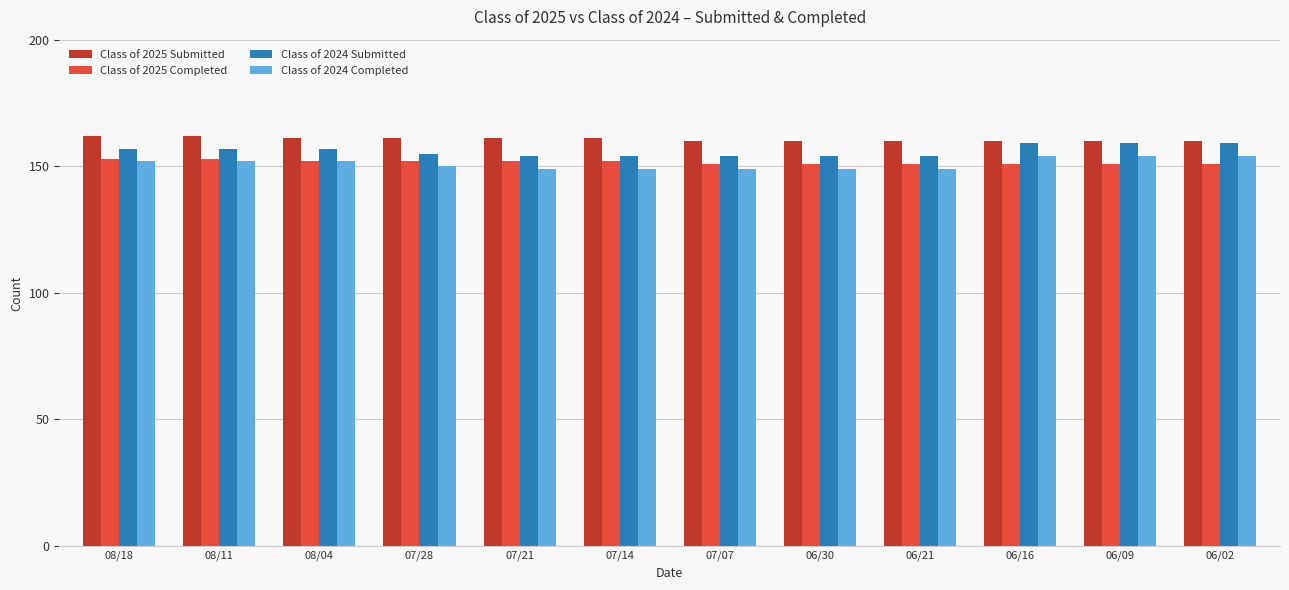

Reading left to right, list all the values displayed in this chart.

Class of 2025 Submitted: 08/18=162	08/11=162	08/04=161	07/28=161	07/21=161	07/14=161	07/07=160	06/30=160	06/21=160	06/16=160	06/09=160	06/02=160
Class of 2025 Completed: 08/18=153	08/11=153	08/04=152	07/28=152	07/21=152	07/14=152	07/07=151	06/30=151	06/21=151	06/16=151	06/09=151	06/02=151
Class of 2024 Submitted: 08/18=157	08/11=157	08/04=157	07/28=155	07/21=154	07/14=154	07/07=154	06/30=154	06/21=154	06/16=159	06/09=159	06/02=159
Class of 2024 Completed: 08/18=152	08/11=152	08/04=152	07/28=150	07/21=149	07/14=149	07/07=149	06/30=149	06/21=149	06/16=154	06/09=154	06/02=154